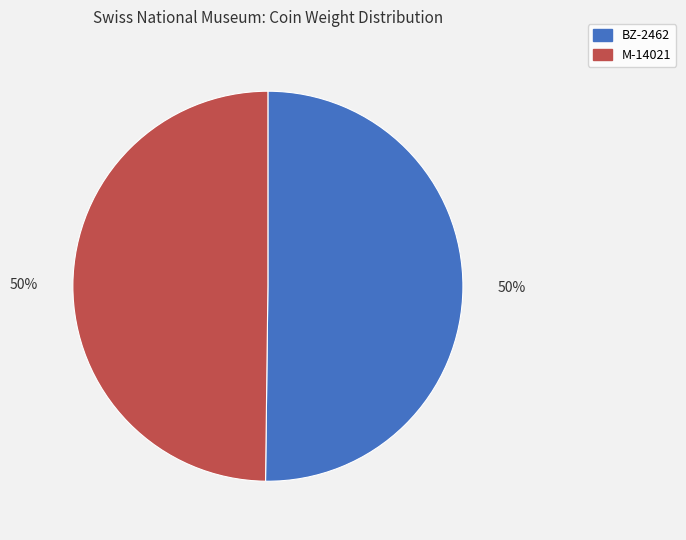

Is it true that BZ-2462 is 50% of the pie?

True